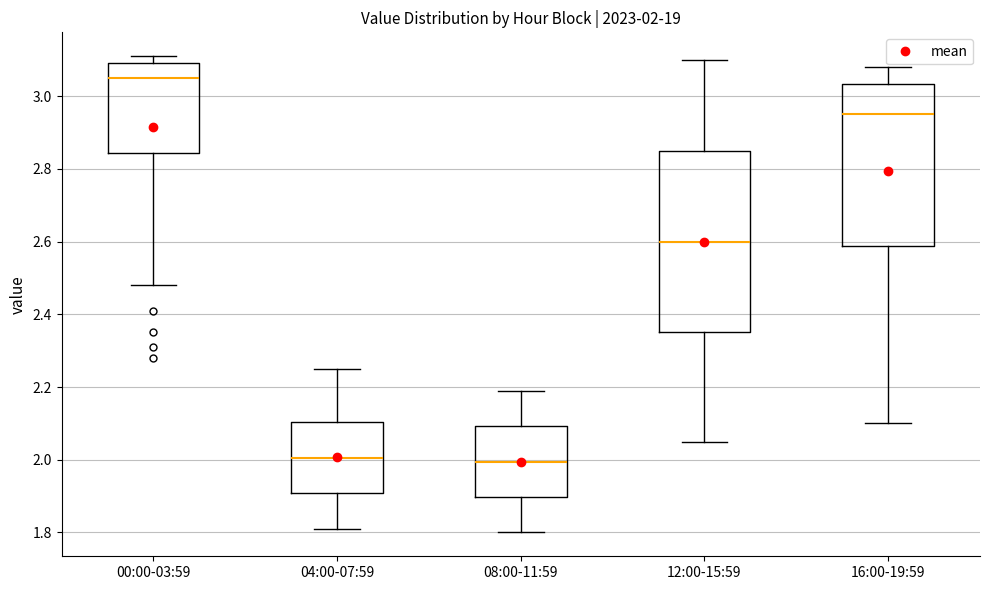

Which box's median line is the highest?

00:00-03:59